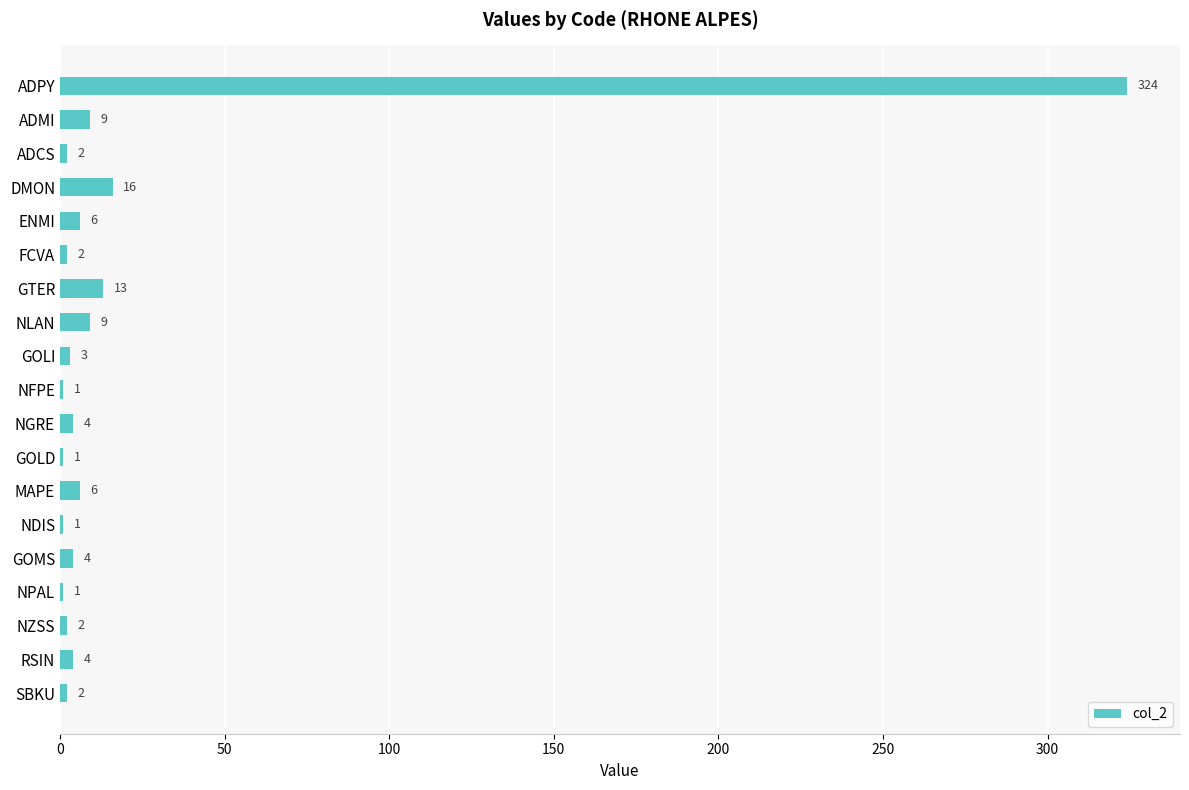

Count the number of data series in this chart.

1